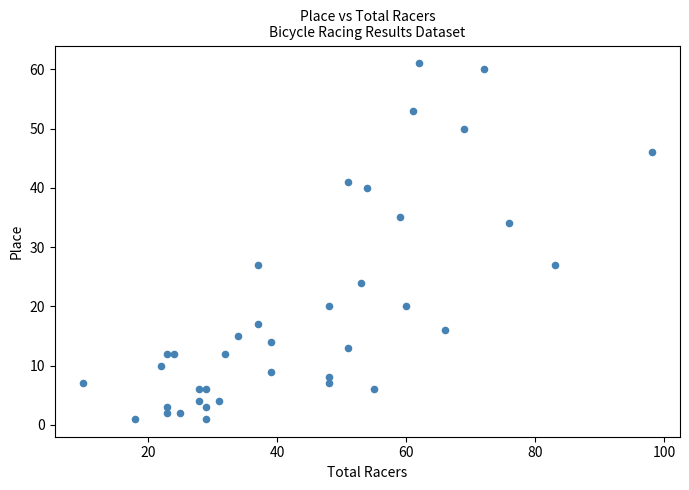

What Y value in the scatter plot is closest to 31?

34